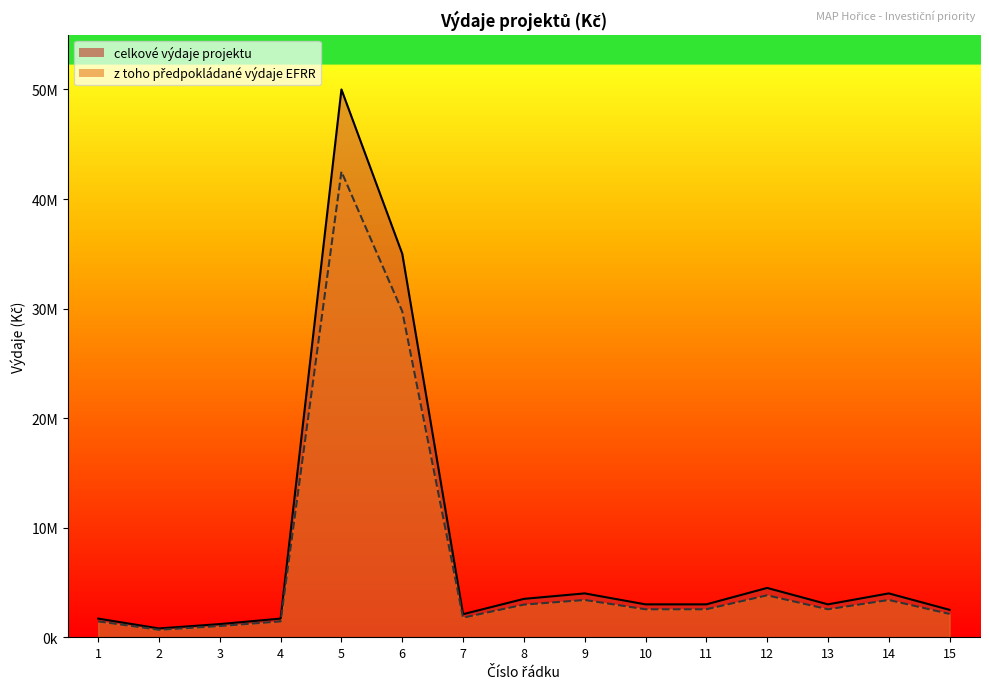

Reading left to right, transcribe all the data shown in this chart.

celkove_vydaje: 1=1700000	2=800000	3=1200000	4=1700000	5=50000000	6=35000000	7=2100000	8=3500000	9=4000000	10=3000000	11=3000000	12=4500000	13=3000000	14=4000000	15=2500000
vydaje_EFRR: 1=1445000	2=680000	3=1020000	4=1445000	5=42500000	6=29750000	7=1785000	8=2975000	9=3400000	10=2550000	11=2550000	12=3825000	13=2550000	14=3400000	15=2125000